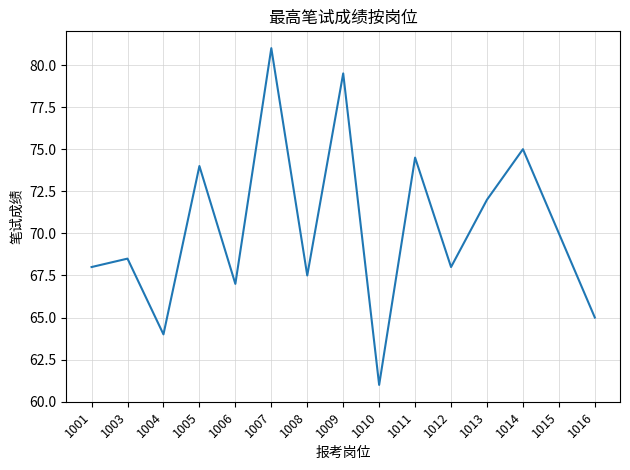

At which category does the chart reach its peak across all series?

1007